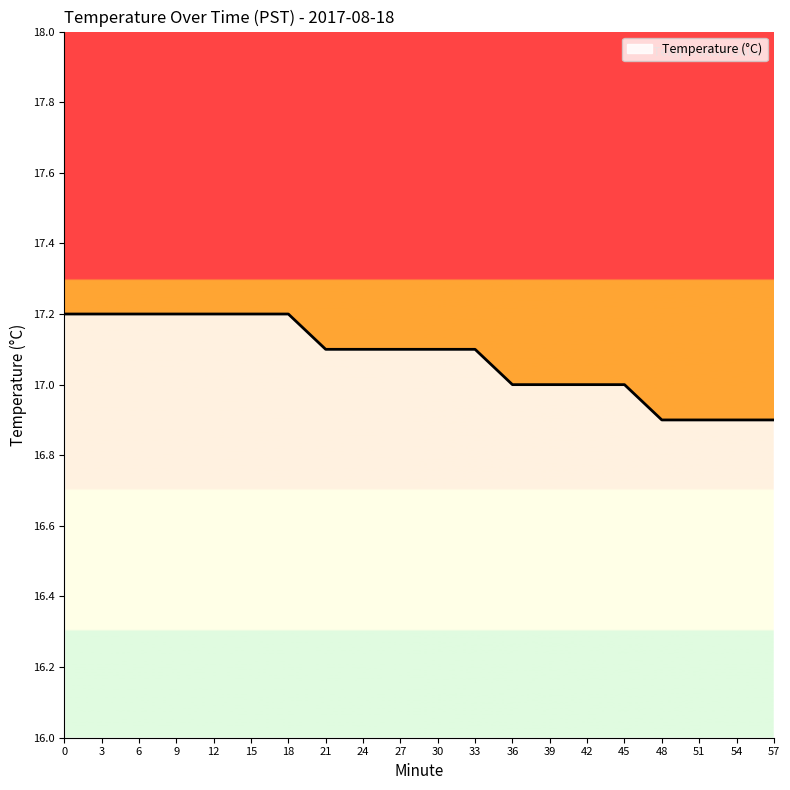

What is the sum of all values?

341.5